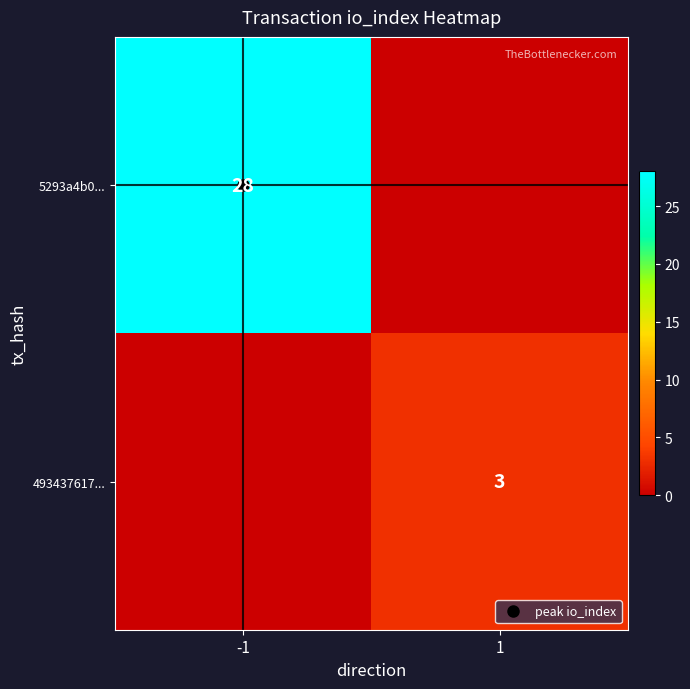

List the series in order of their peak value, lowest first.

493437617..., 5293a4b0...